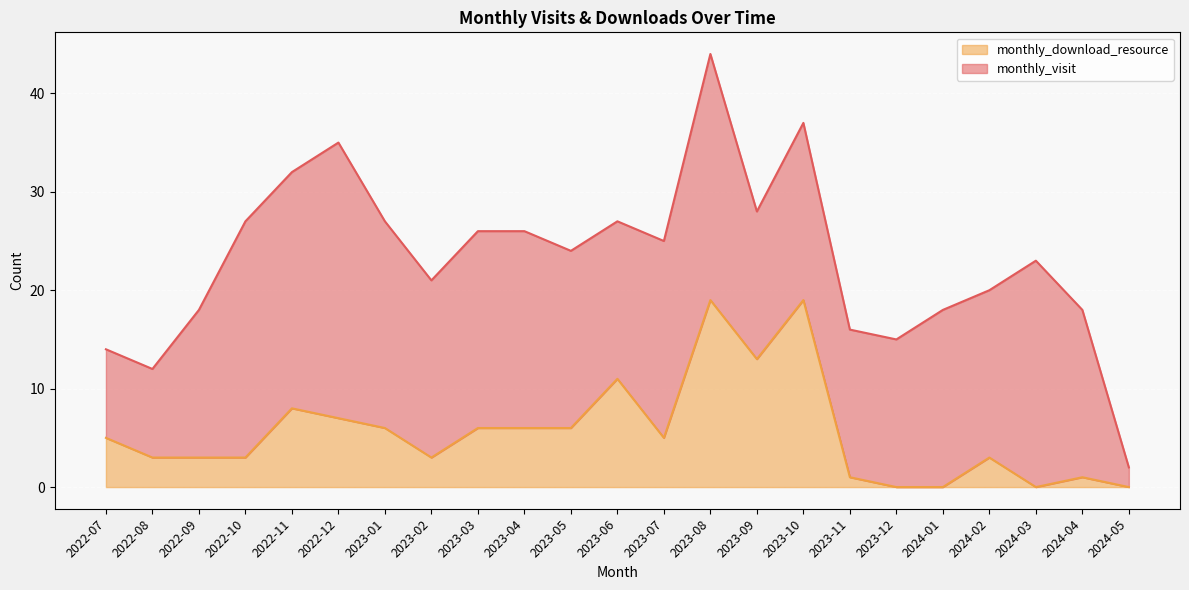

What is the difference between the second highest and second lowest values?

19